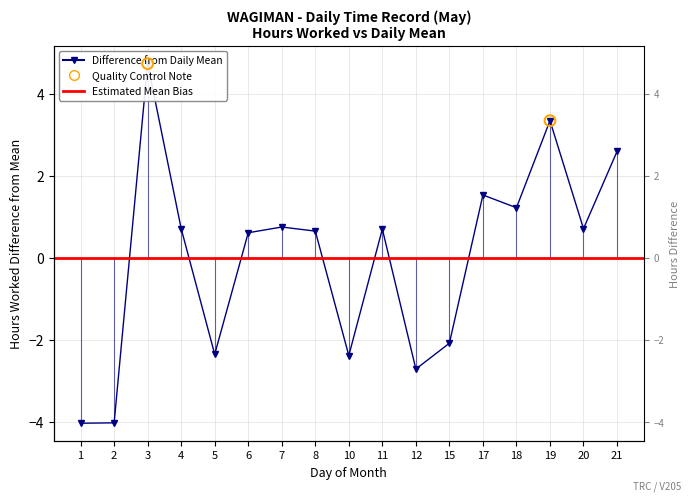

Between 18 and 10, which is larger?

18